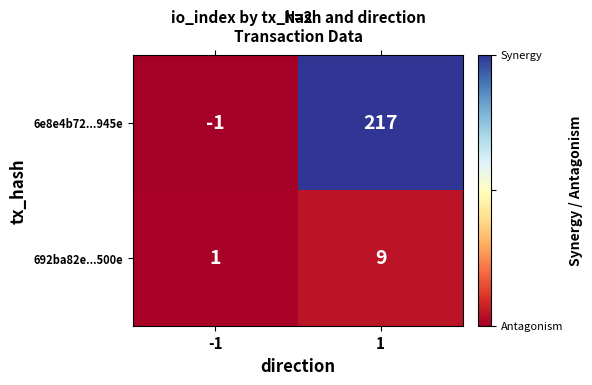

What is the sum of all 6e8e4b72...945e values?

216